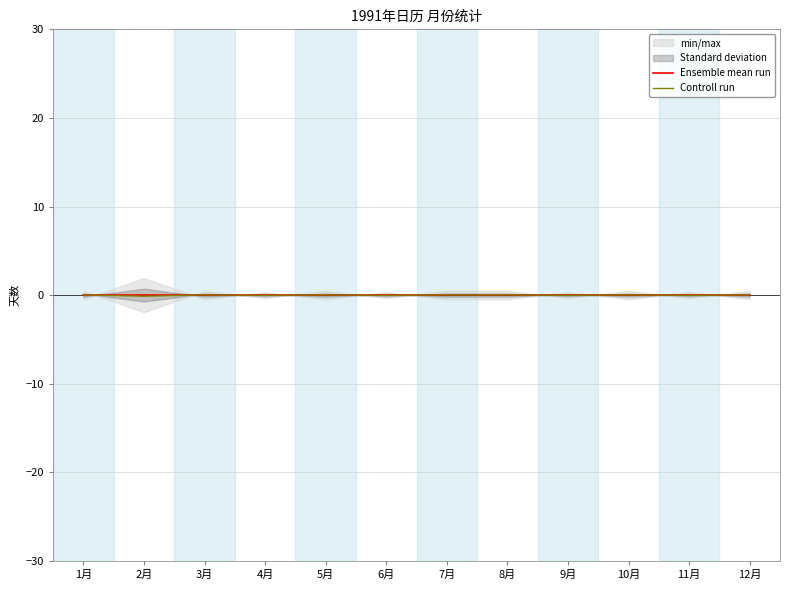

How many data points does each series have?

12